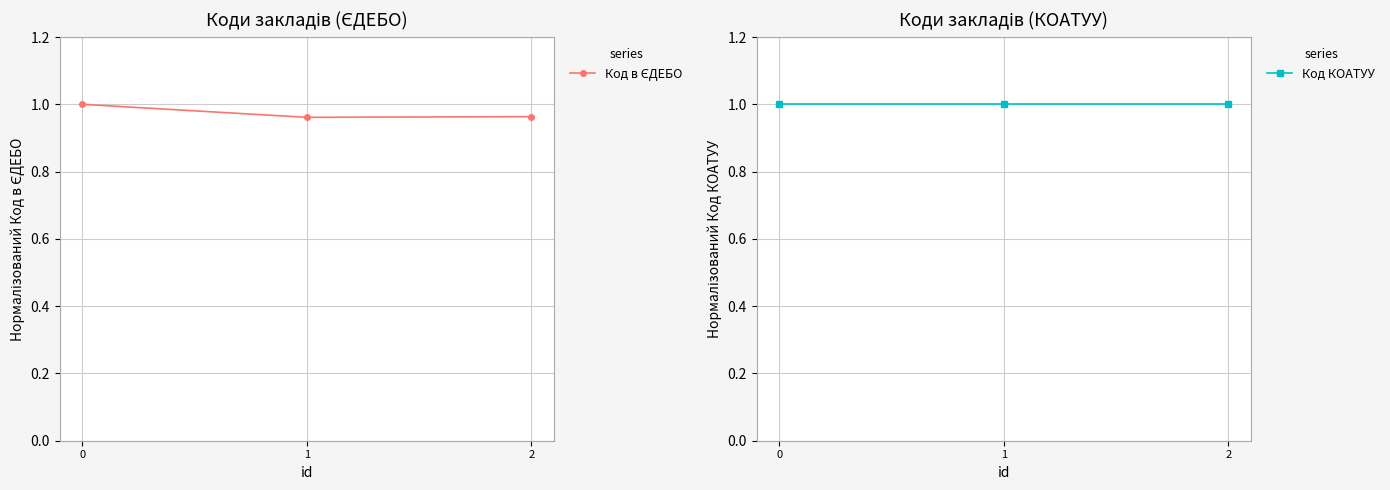

What are all the series names shown in the legend?

Код в ЄДЕБО, Код КОАТУУ